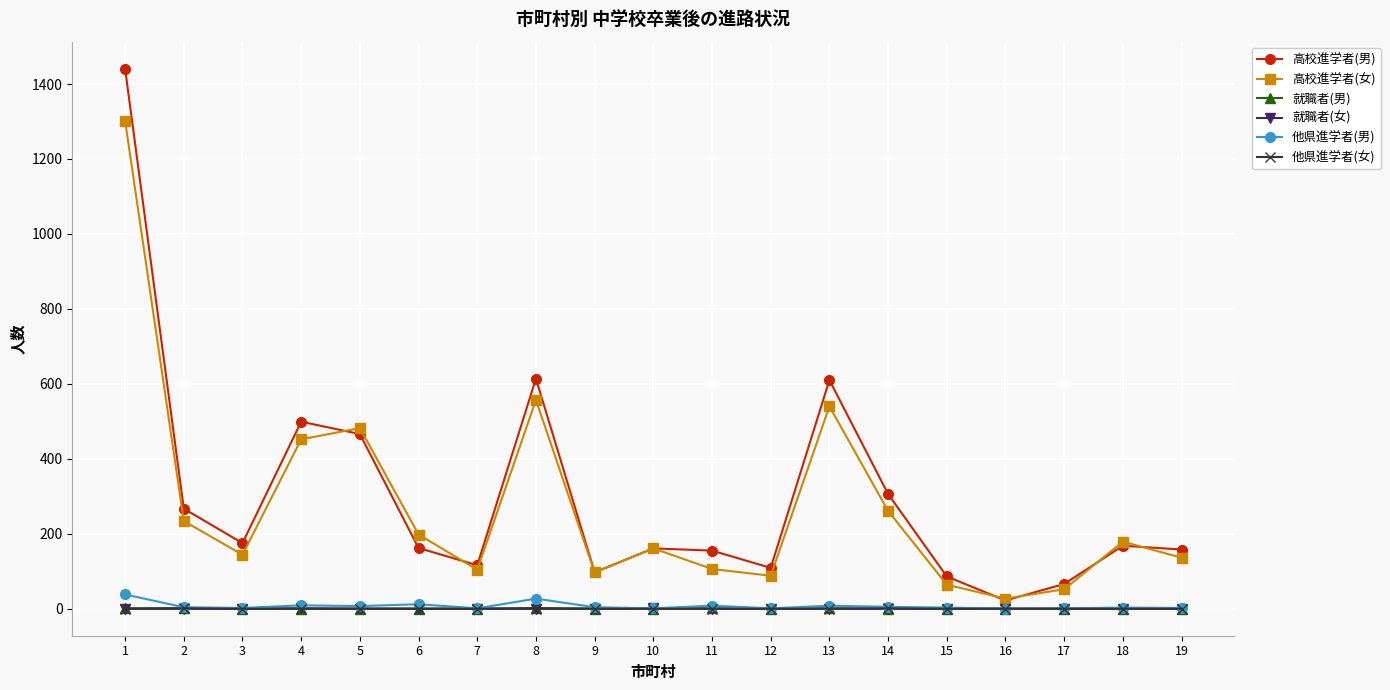

Count the number of data series in this chart.

6